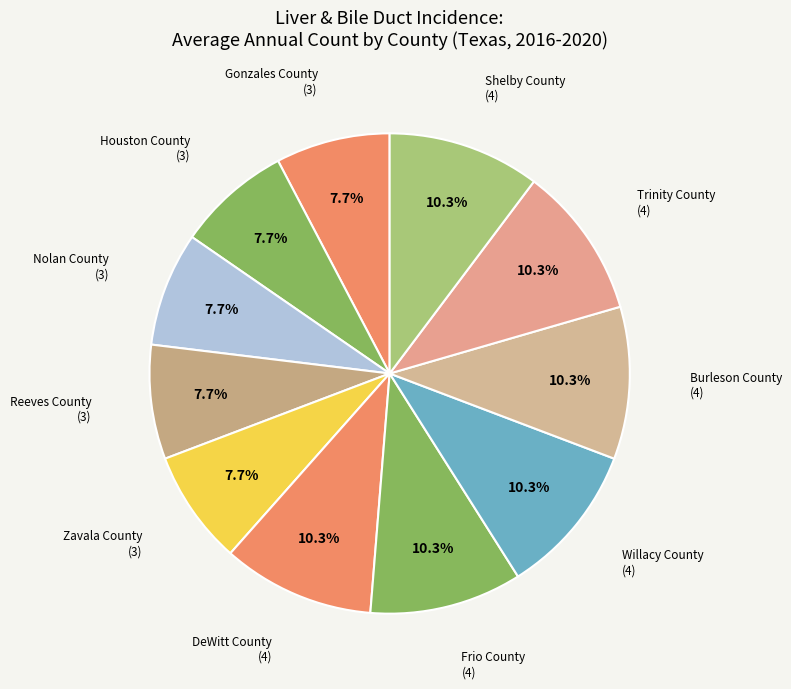

How many segments does this pie chart have?

11